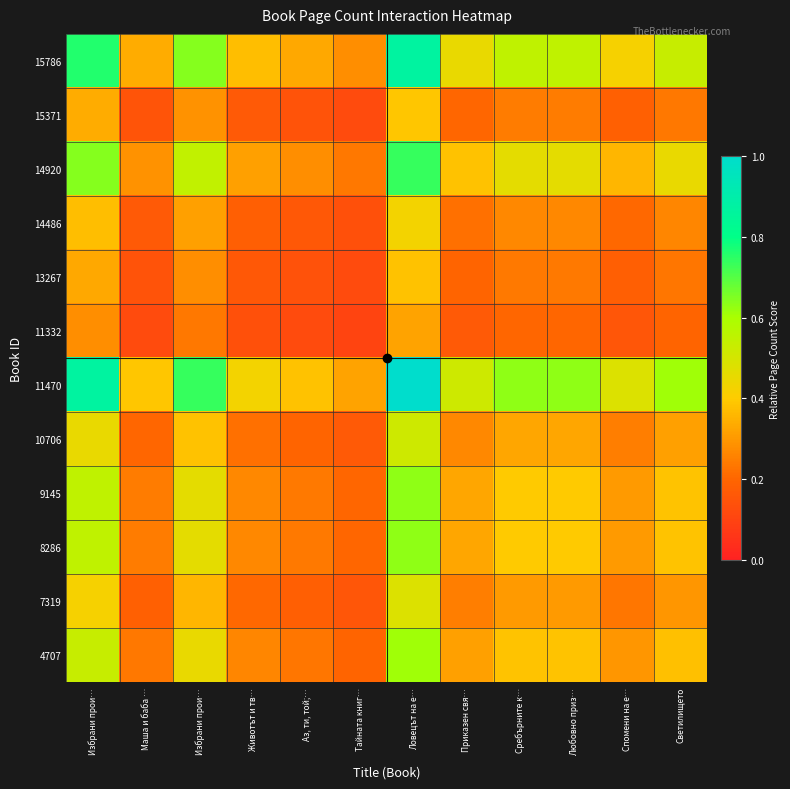

At how many categories does at least one series exceed 0?

12